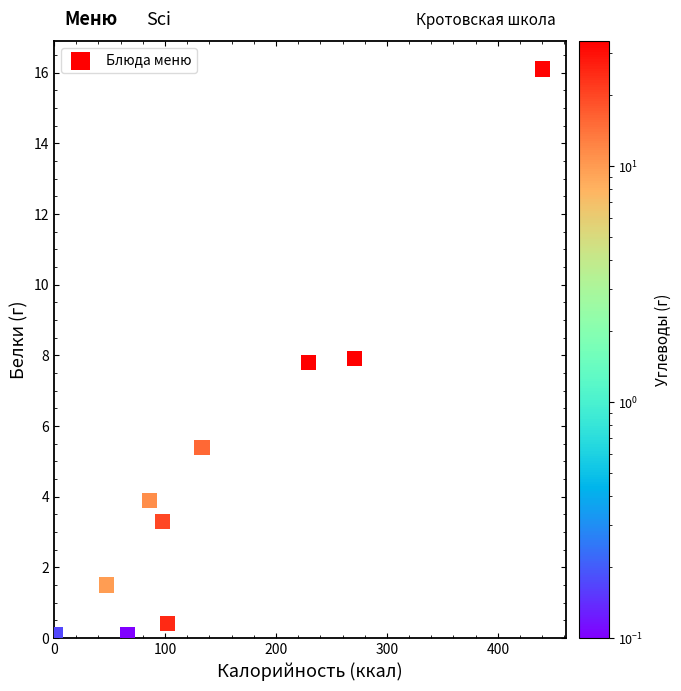

What is the range of Y values (max minus min)?

16.0